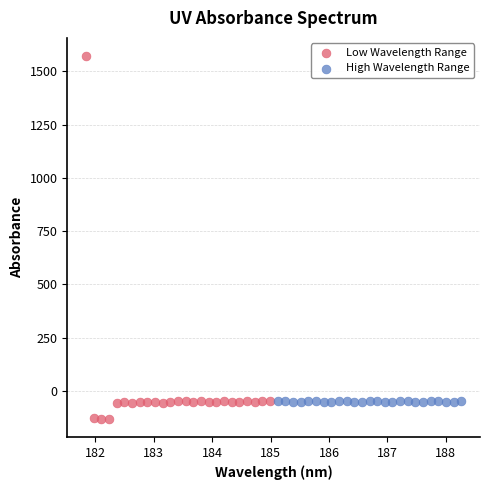

Which series reaches the minimum Y coordinate?

Low Wavelength Range